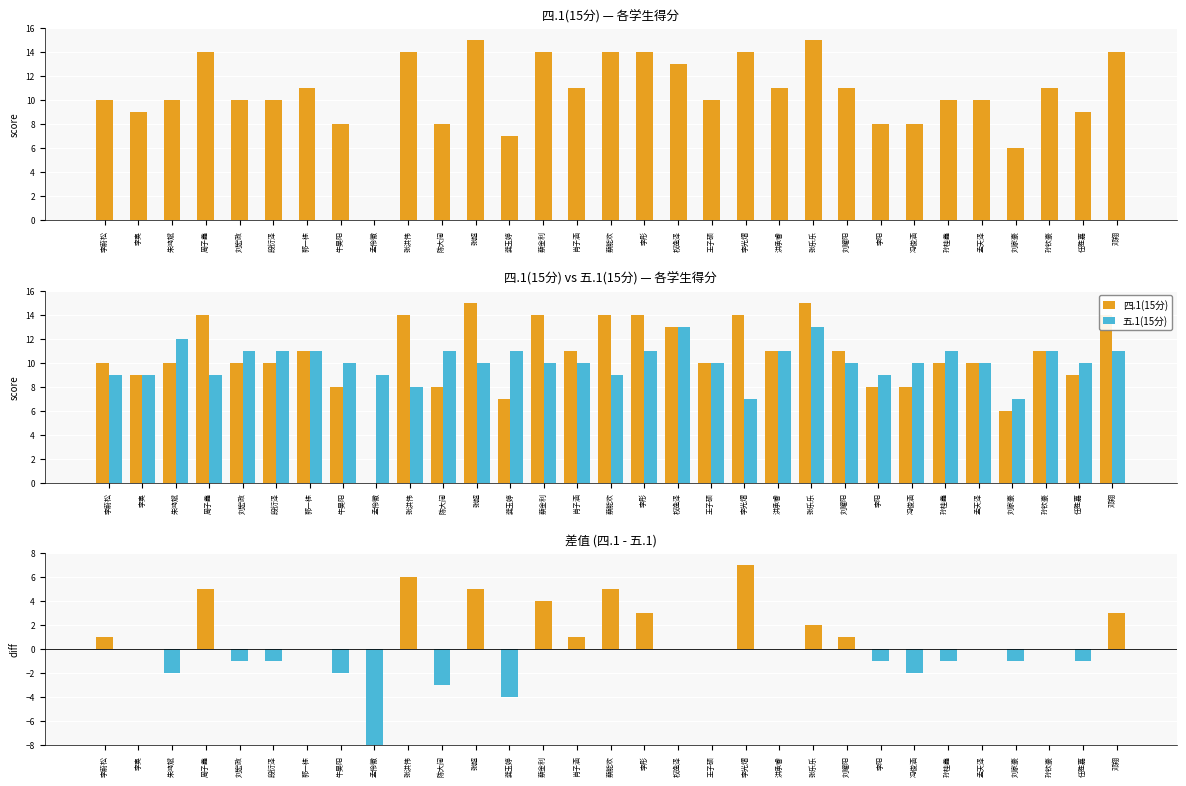

At which label is 差值(四.1-五.1) closest to -1?

刘宏政